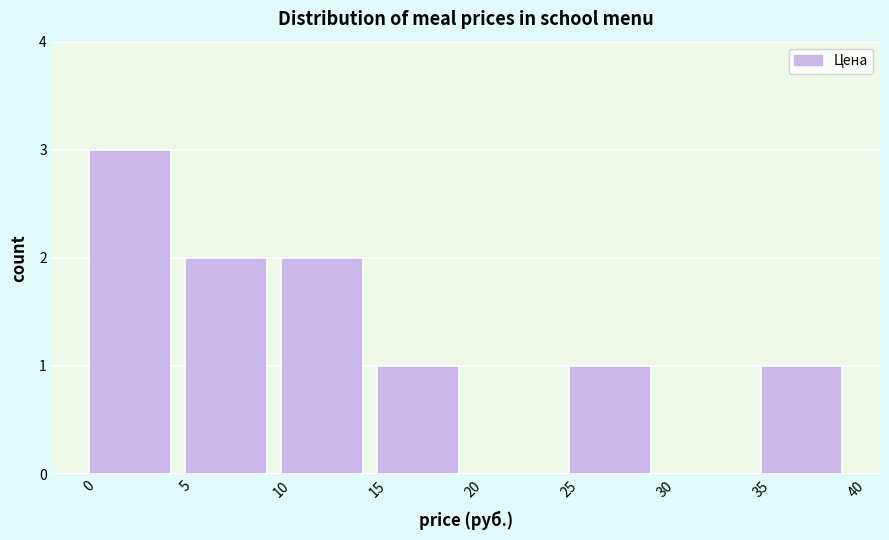

Reading left to right, transcribe this chart: for each bar, give the range it covers on the x-axis and its height. The values are not printed on the chart, so give them approximately, as read against the axis.

0 to 5: 3
5 to 10: 2
10 to 15: 2
15 to 20: 1
20 to 25: 0
25 to 30: 1
30 to 35: 0
35 to 40: 1